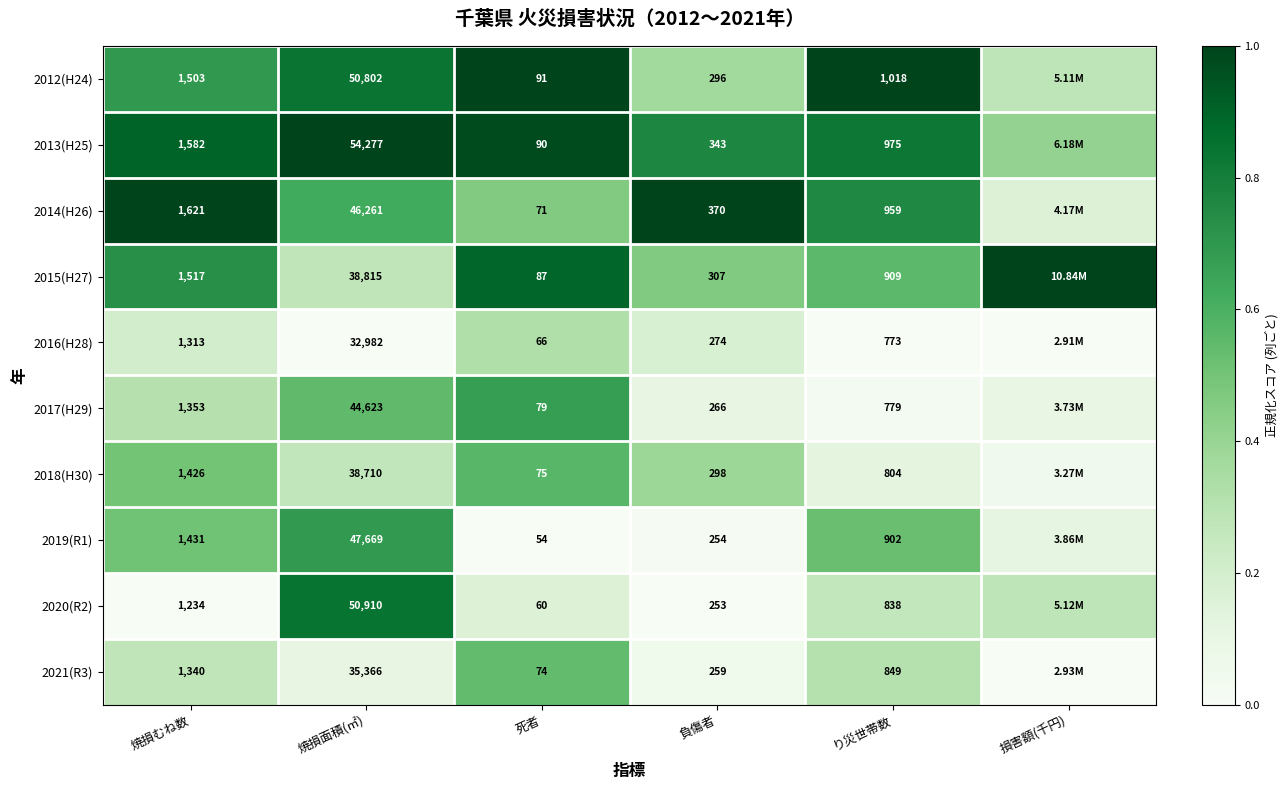

Which has a higher value, 負傷者 or 焼損むね数?

焼損むね数